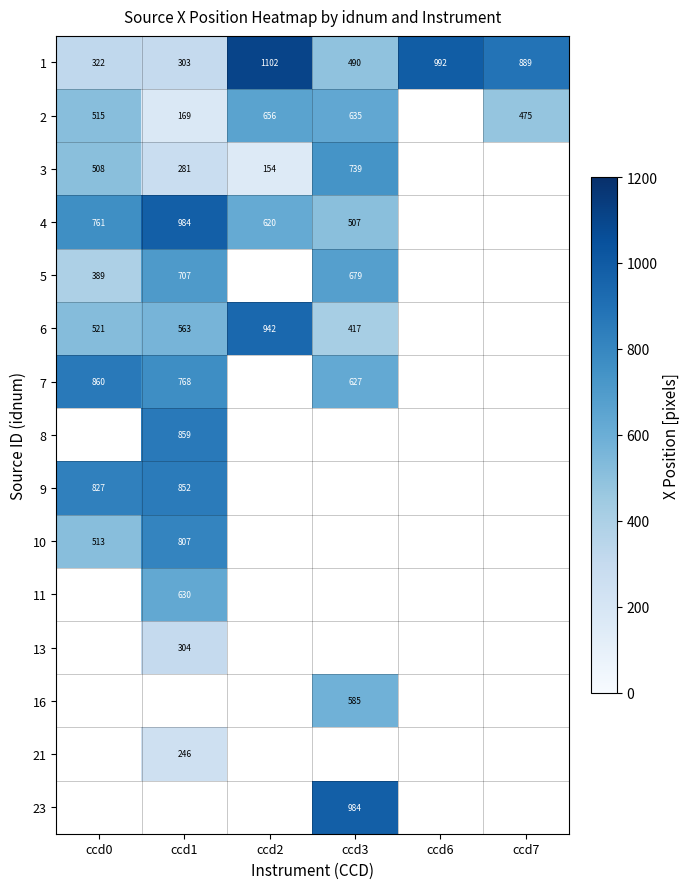

Is it true that 6 equals 417.1 at ccd3?

True